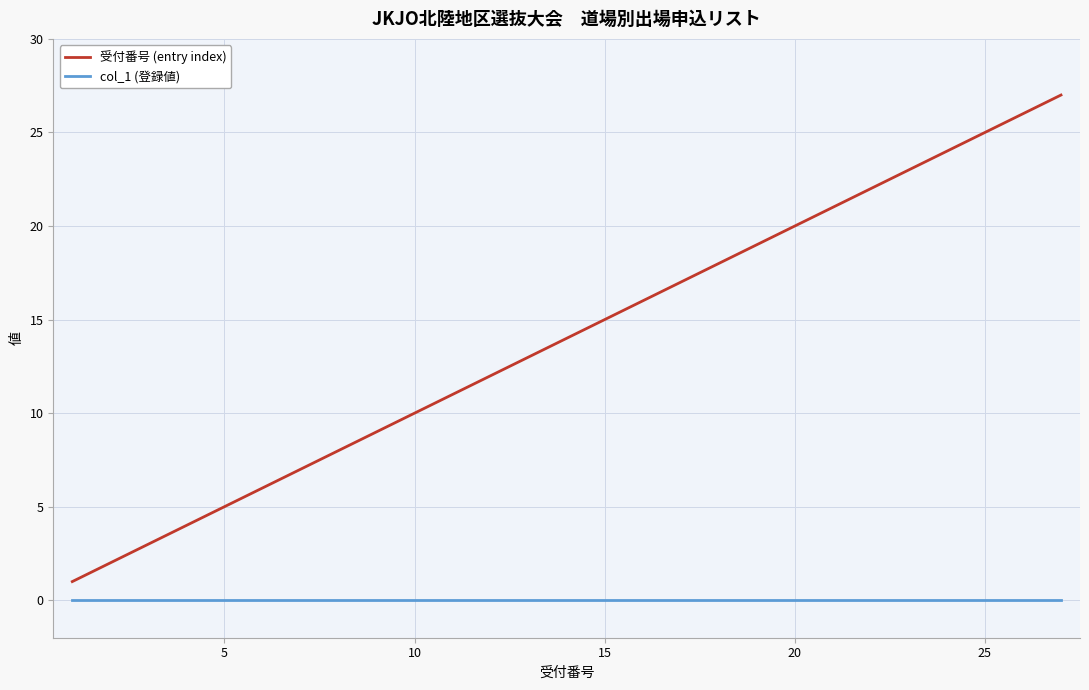

True or false: col_1 (登録値) and 受付番号 (entry index) cross at least once.

False